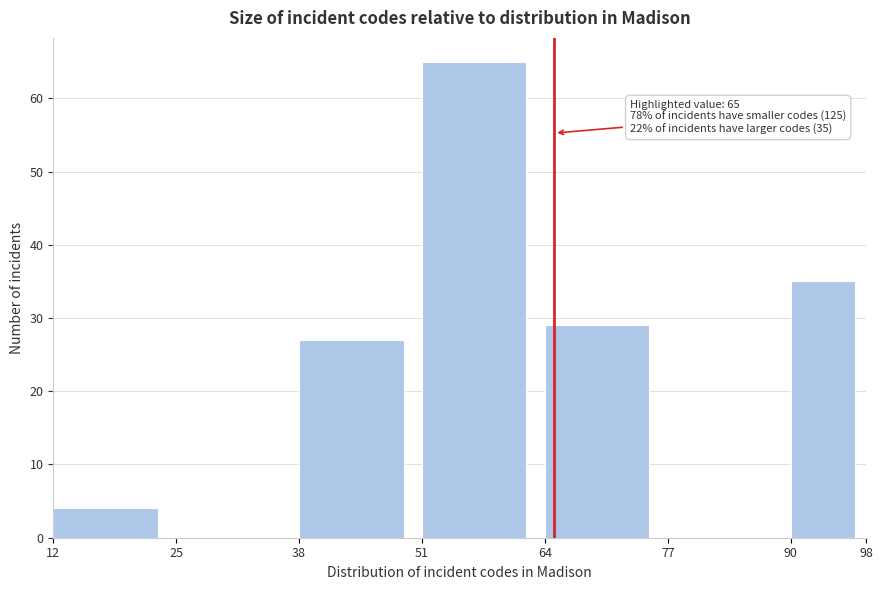

Which range on the x-axis has the tallest bar?

51 to 64